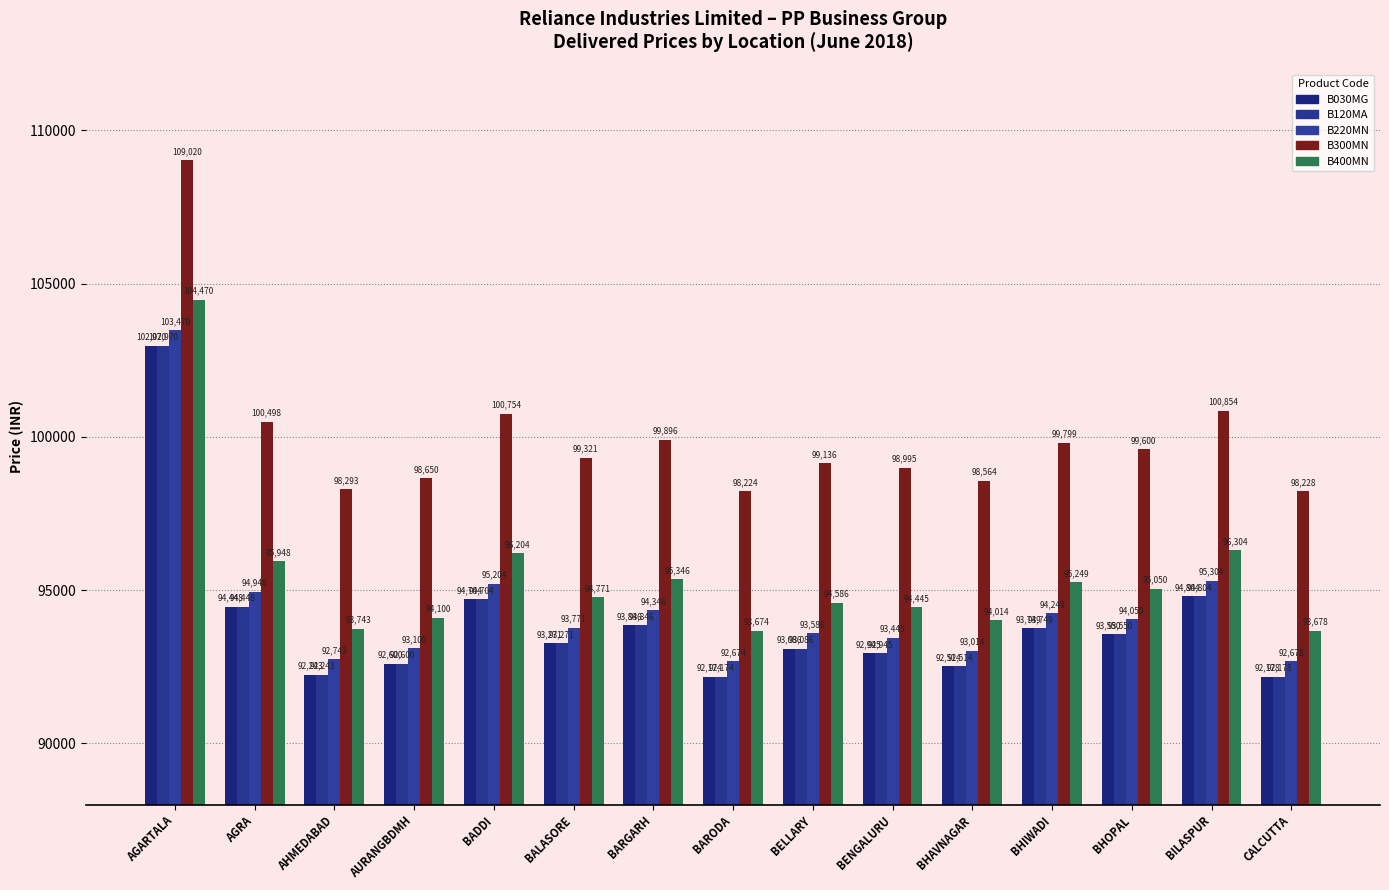

What is the sum of the B120MA values at BENGALURU and BARODA?

185119